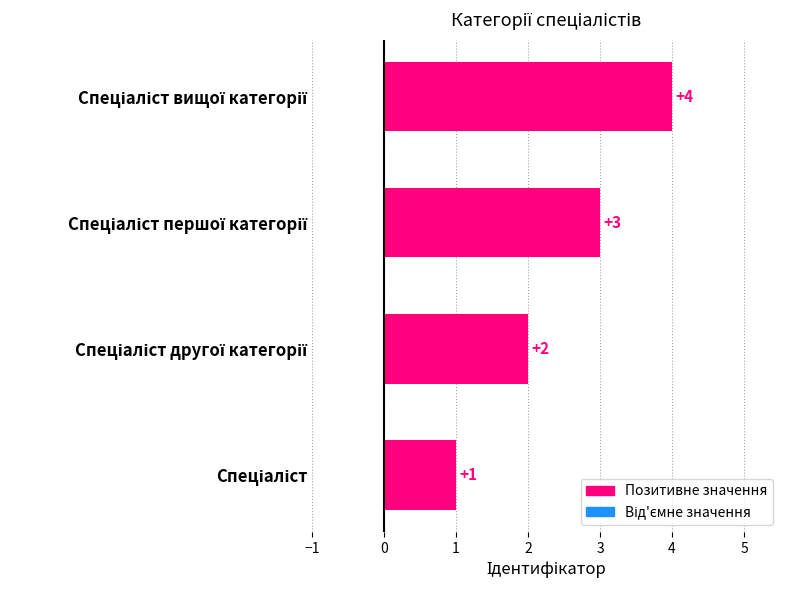

How many values are between 2 and 4?

3